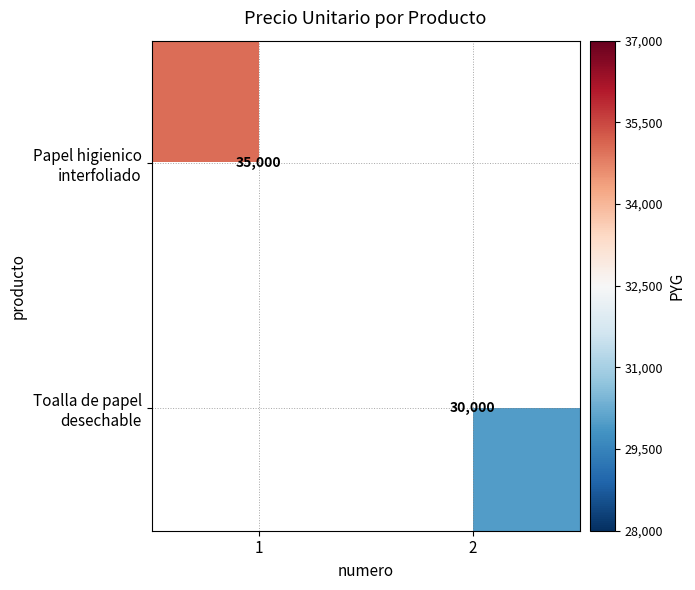

At which category does the chart reach its minimum across all series?

2